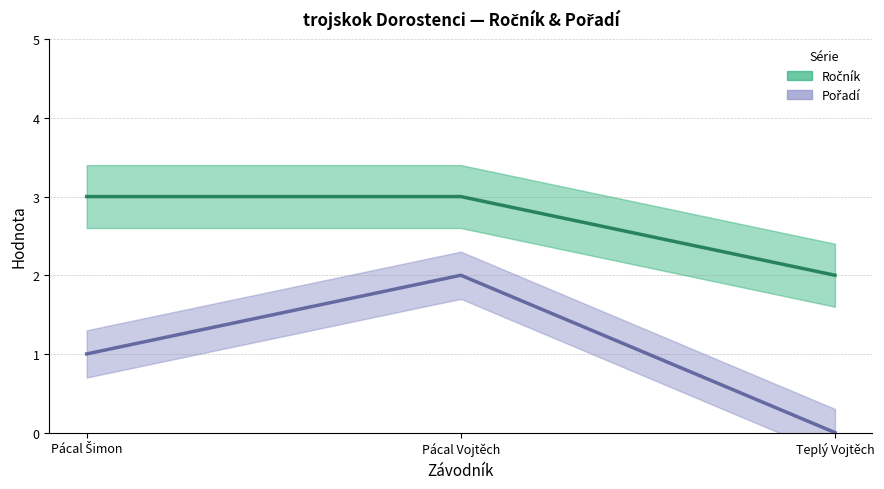

List the labels in order of Ročník value, largest first.

Pácal Šimon, Pácal Vojtěch, Teplý Vojtěch